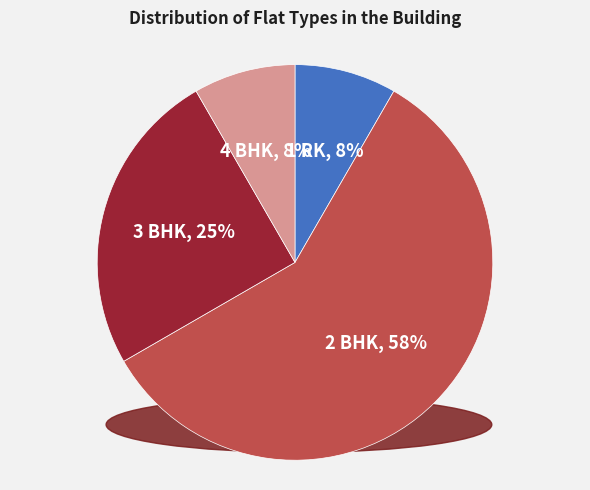

What percentage is the 1 RK slice, to the nearest percent?

8%